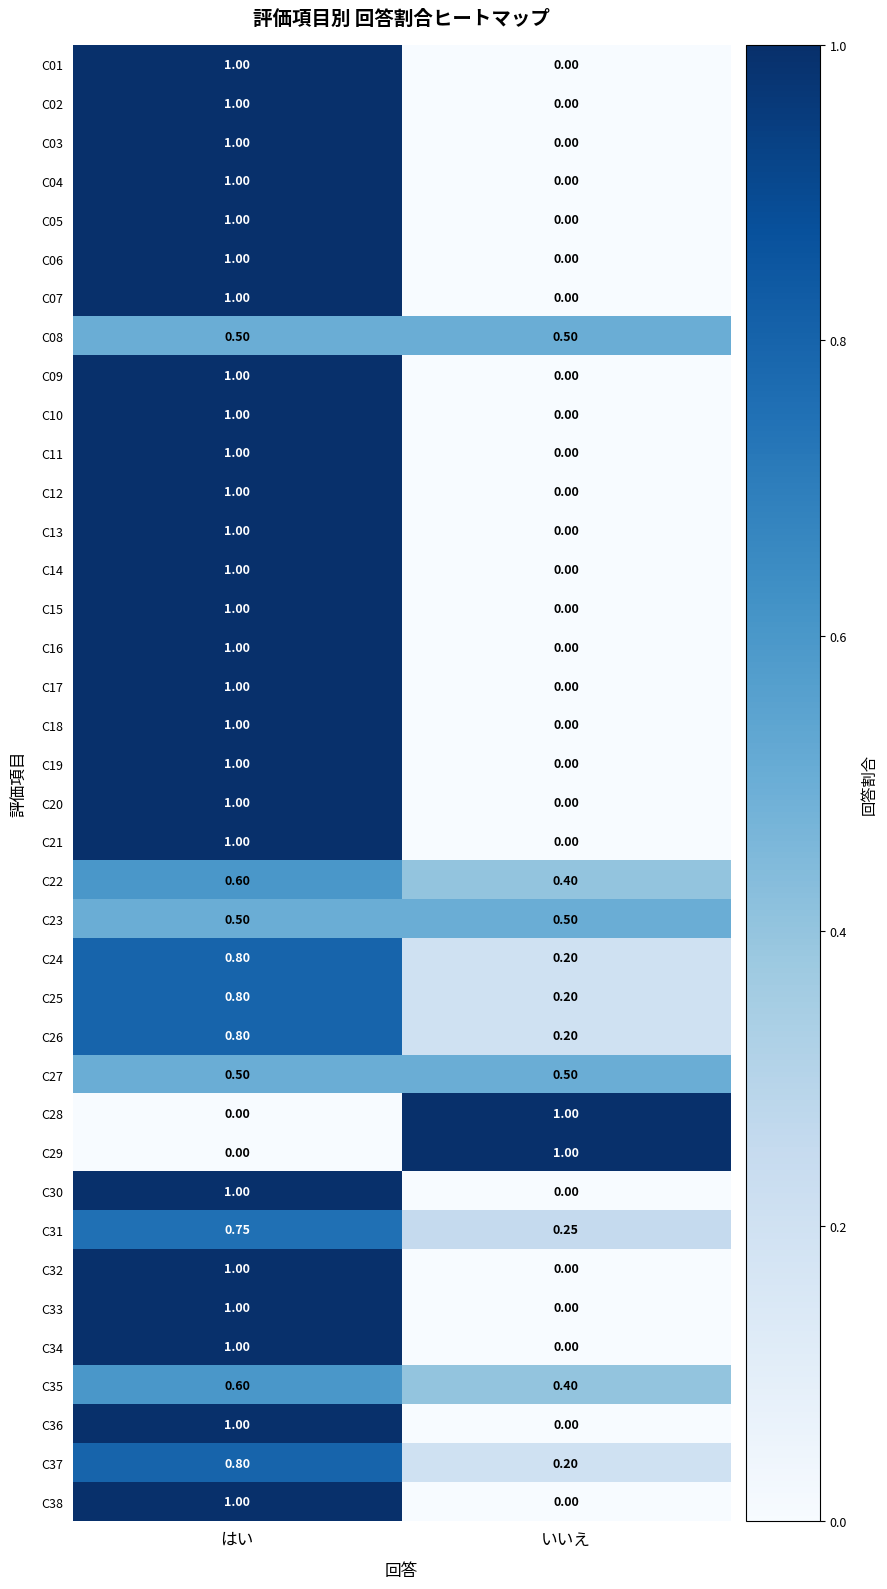

Is the value of C21 at はい greater than the value of C17 at いいえ?

Yes